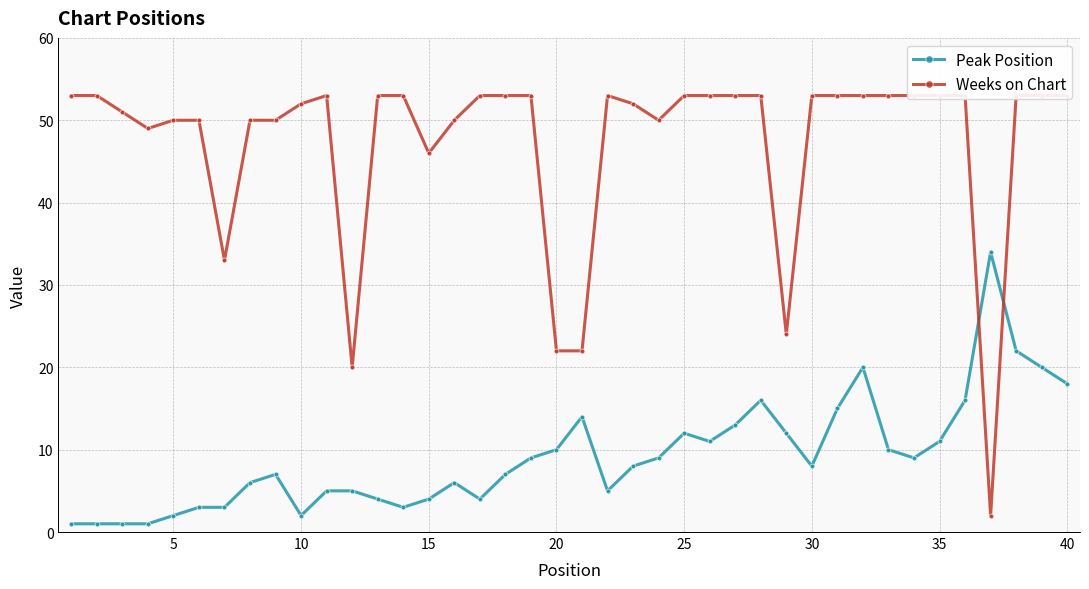

The Peak Position series shows 2 at 5. True or false?

True